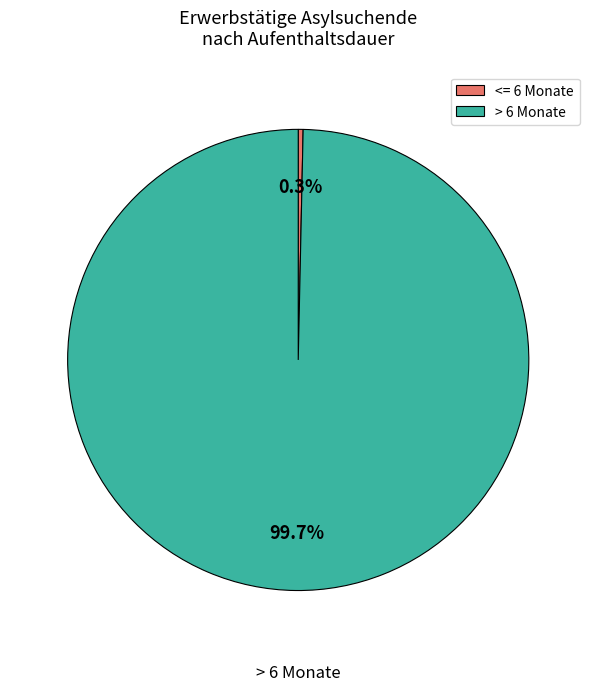

To the nearest percent, what is the average slice percentage?

50%